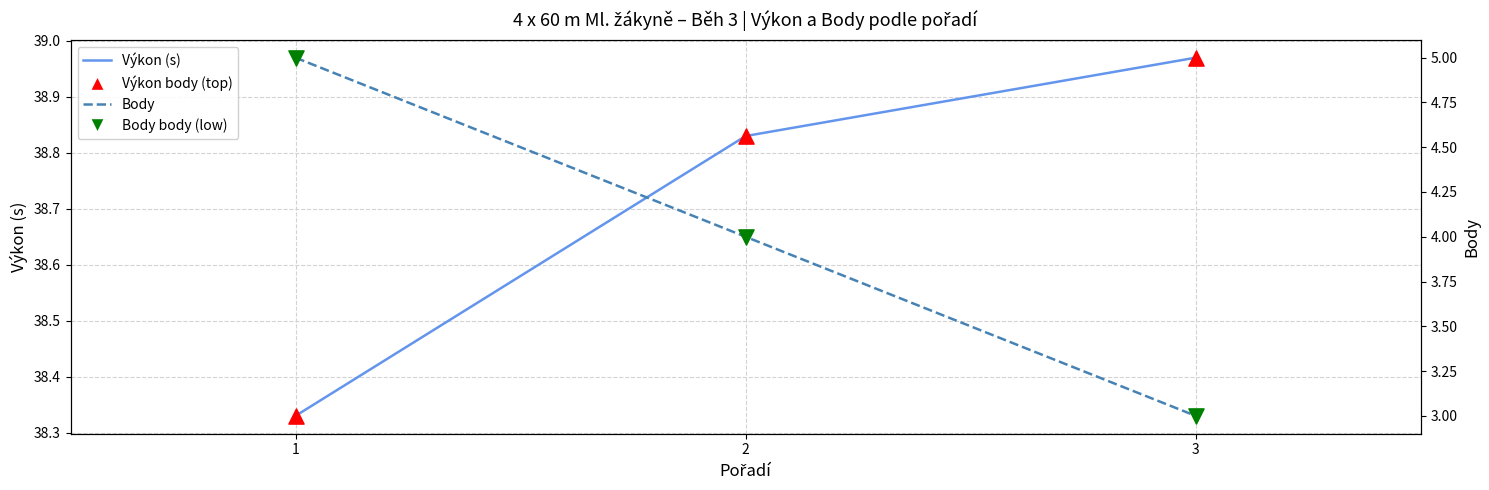

Which series contains the lowest Y value?

Body